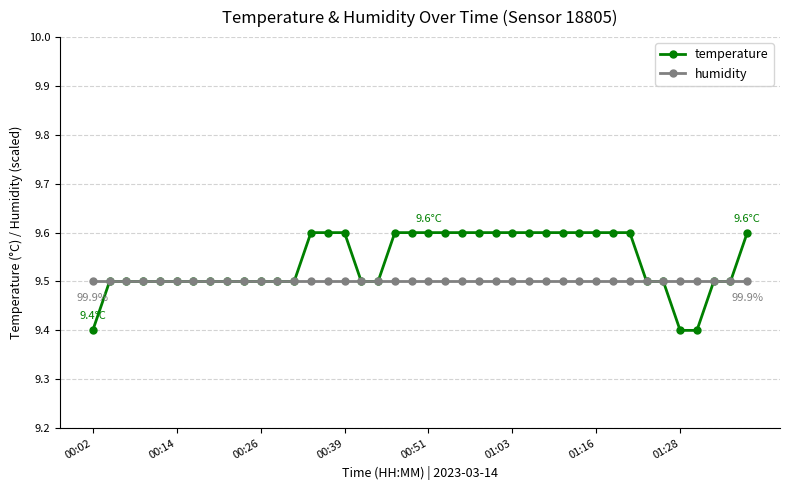

Which series has the largest total across all categories?

temperature